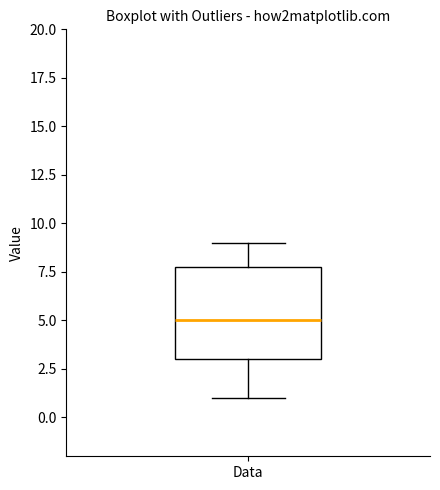

Where is the upper edge of the box for Data on the y-axis? The values are not printed on the chart, so give them approximately, as read against the axis.

8